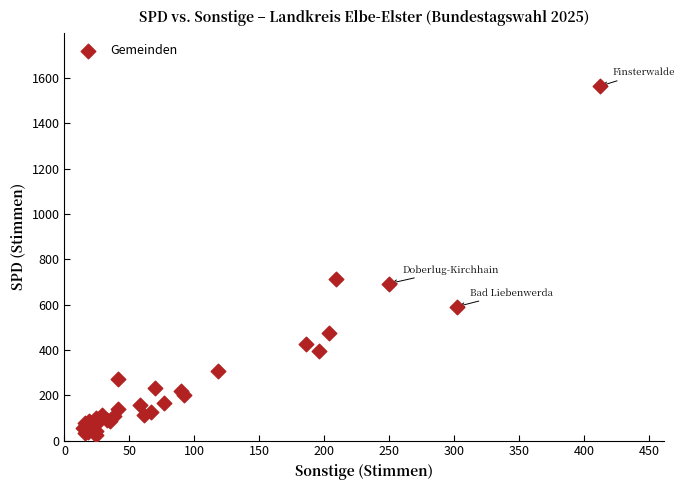

What Y value in the scatter plot is closest to 794?

714